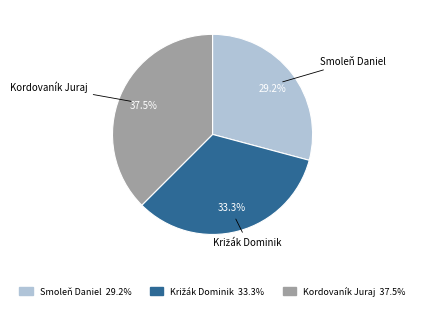

What is the smallest slice in the pie chart?

Smoleň Daniel